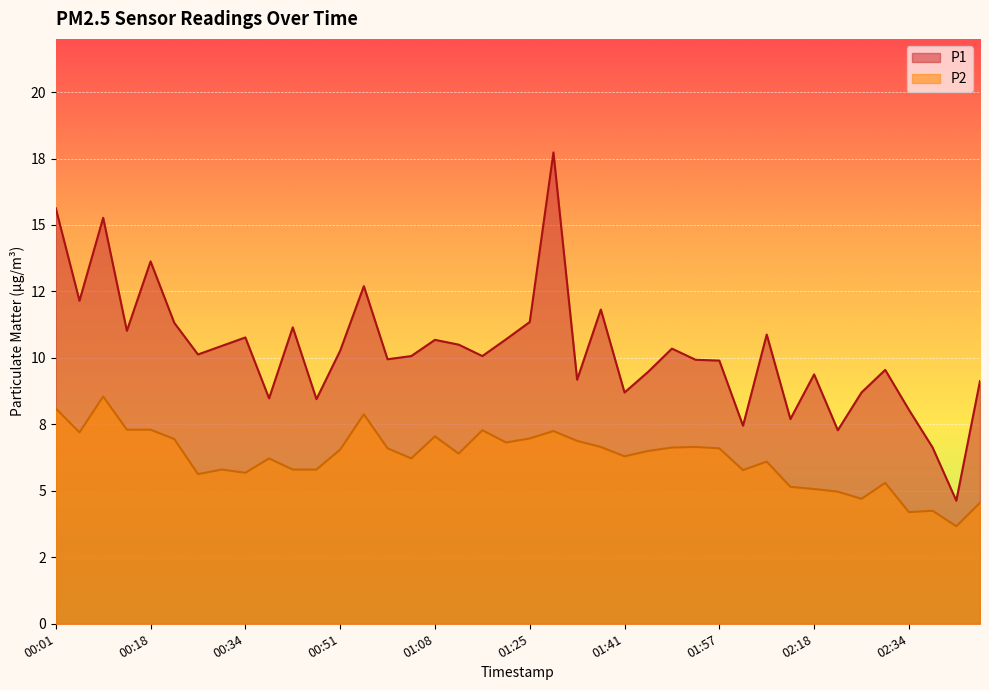

What is the smallest value displayed?

3.7